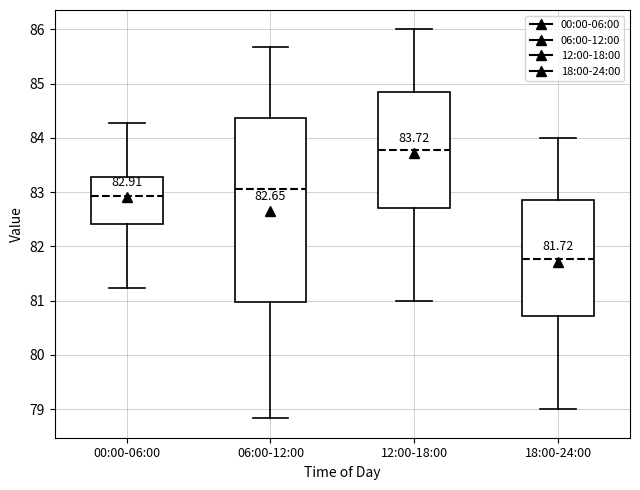

Which box is the tallest, from its lower edge to its upper edge?

06:00-12:00